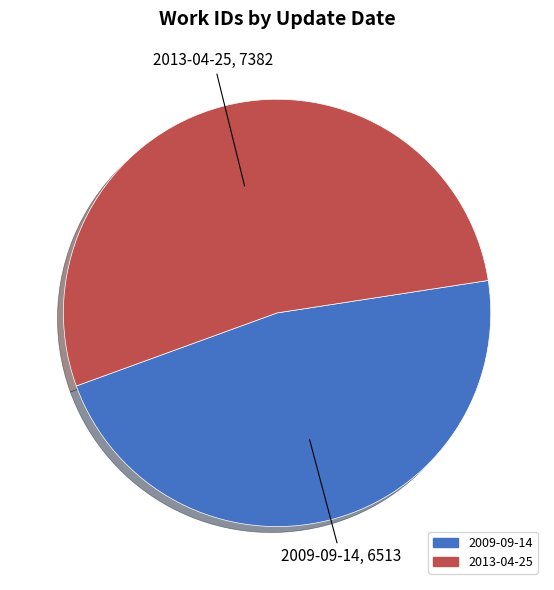

Approximately how many times larger is the value at 2009-09-14 compared to 2013-04-25?

0.9